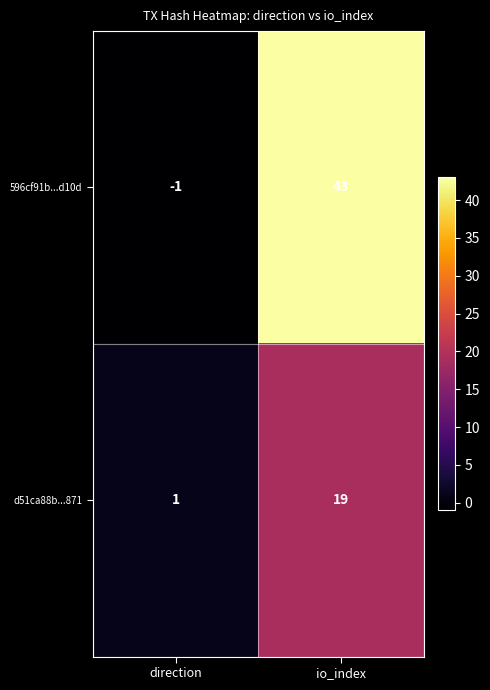

Which series changed the most between direction and io_index?

596cf91b...d10d